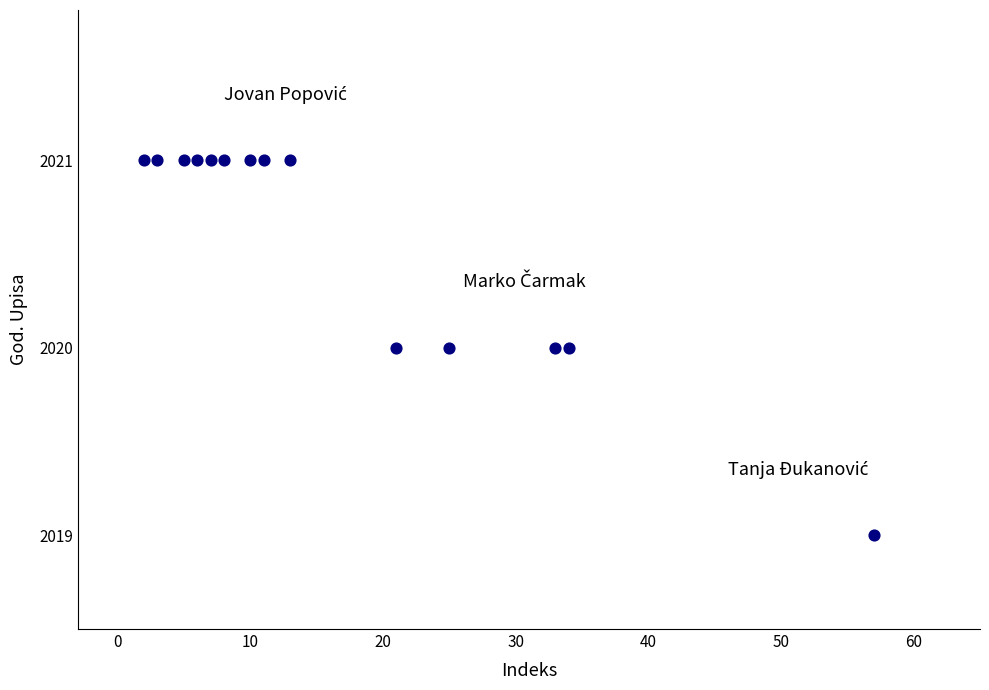

What is the range of X values (max minus min)?

55